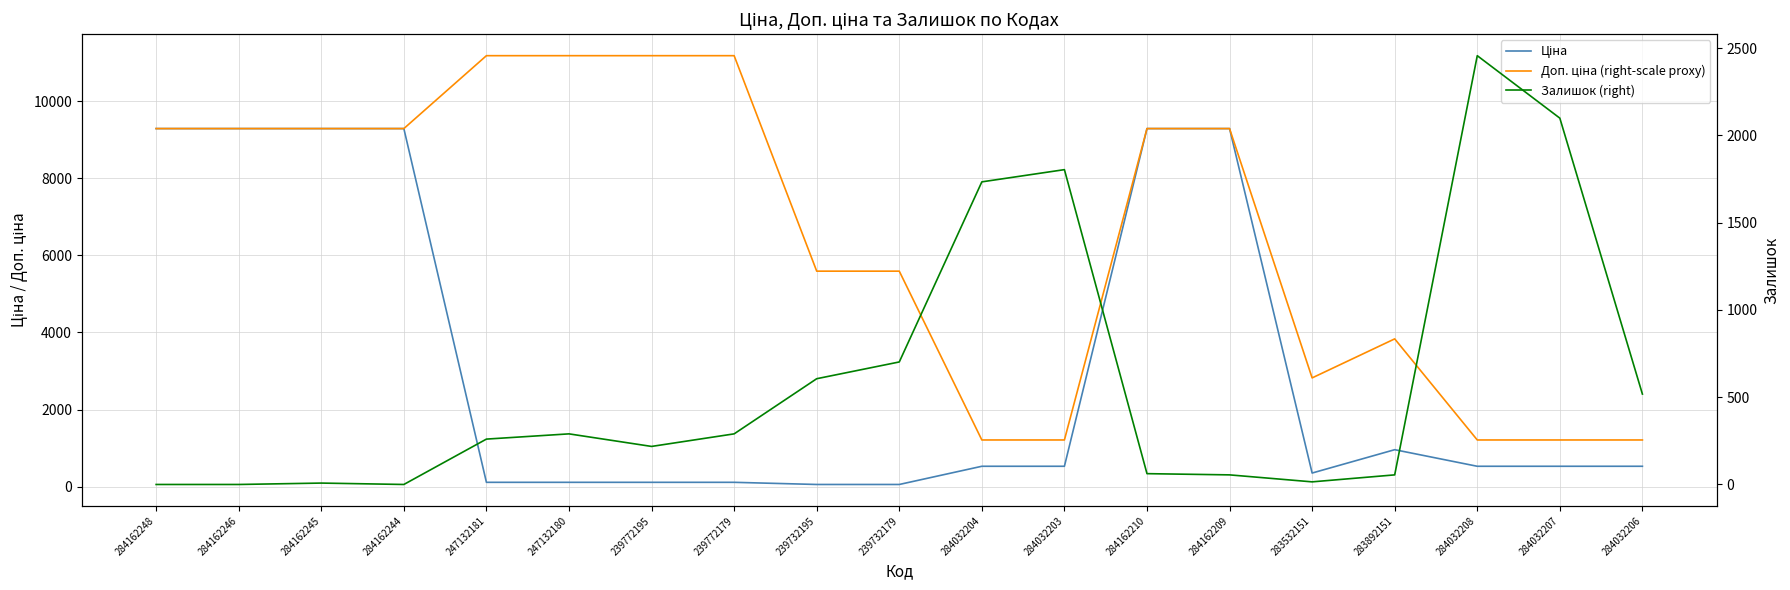

What is the value of the Залишок (right) point at the 12th from the left?

1804.0